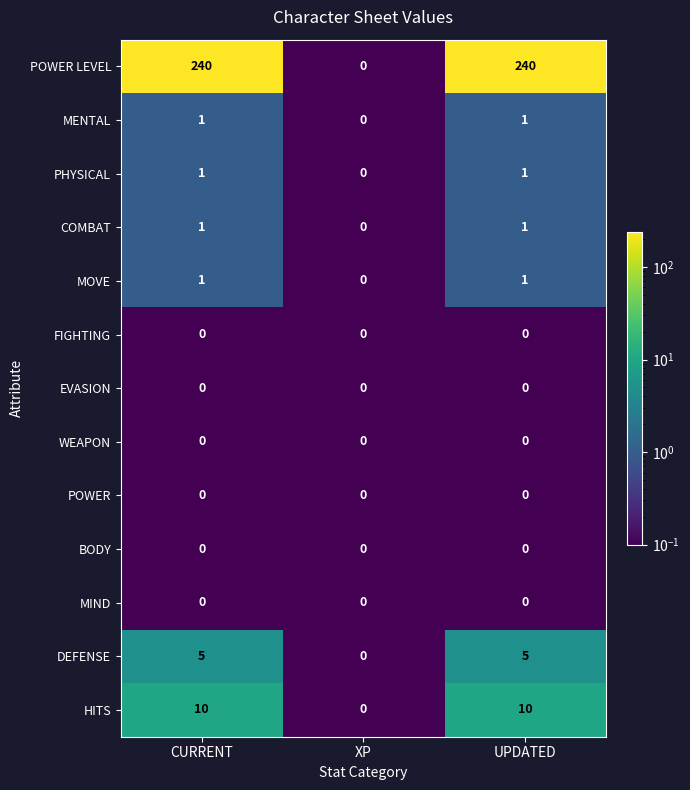

Which series has the largest total across all categories?

POWER LEVEL